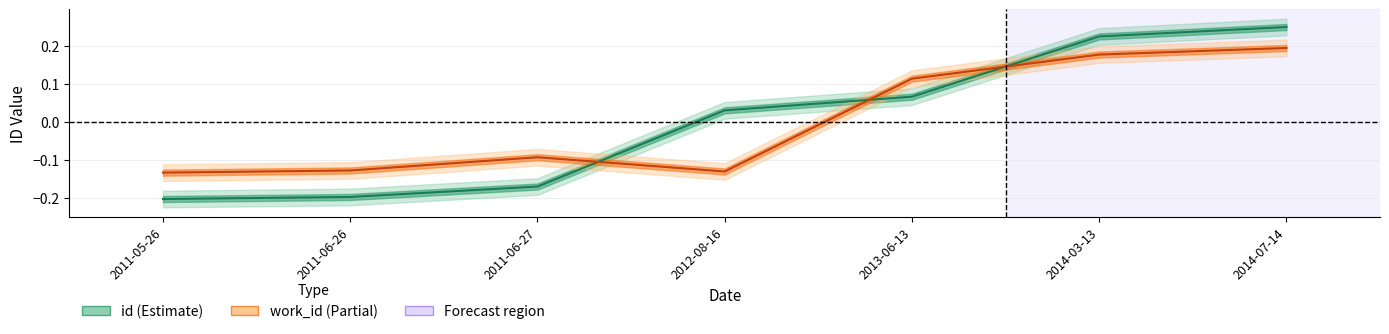

Does the chart have visible grid lines?

Yes